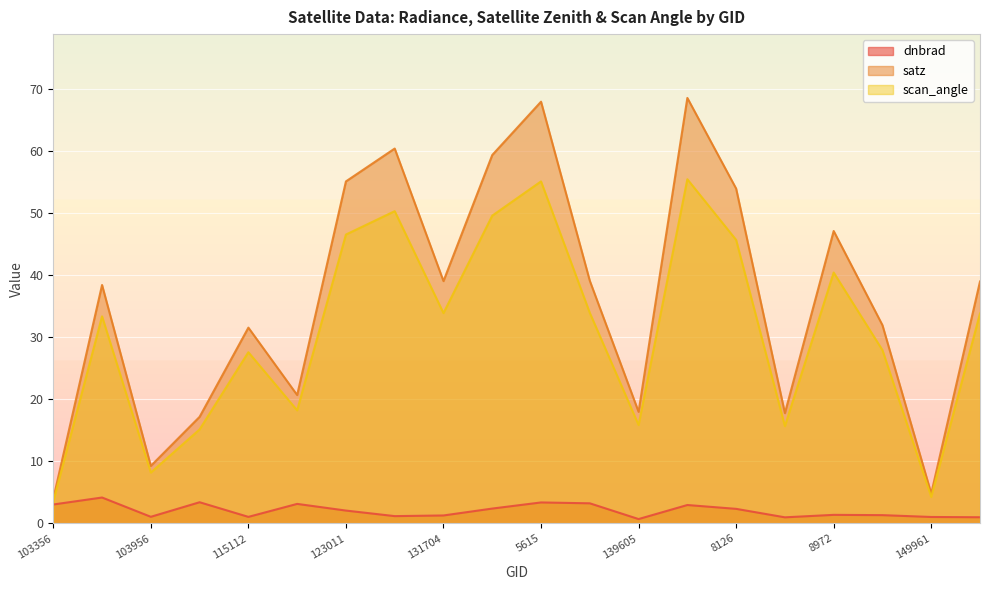

How many lines are shown in the chart?

3